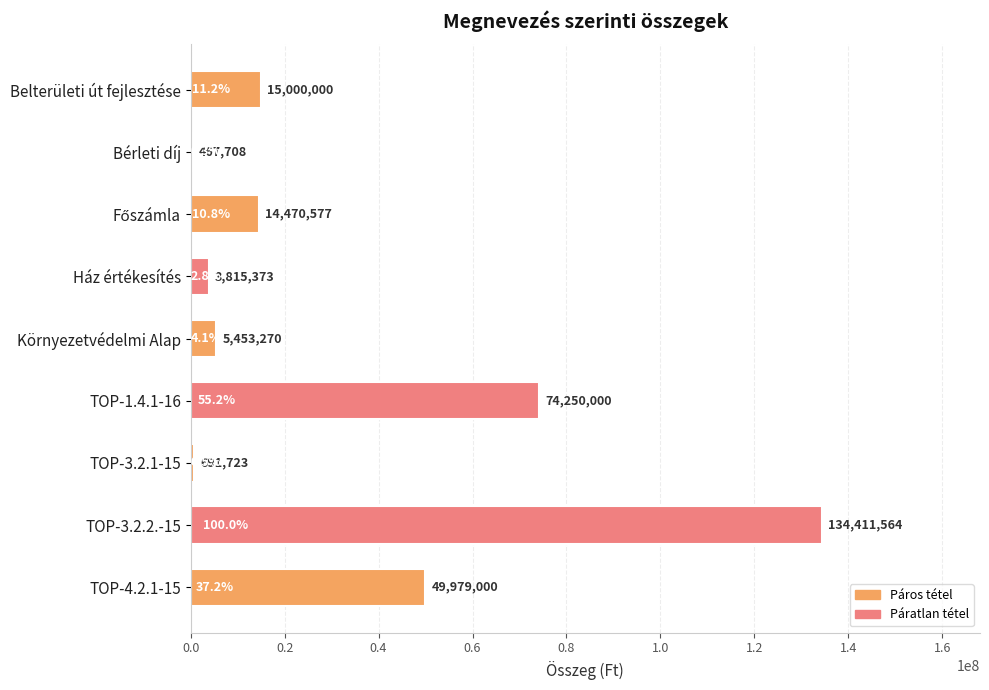

What is the sum of all values?

298539215